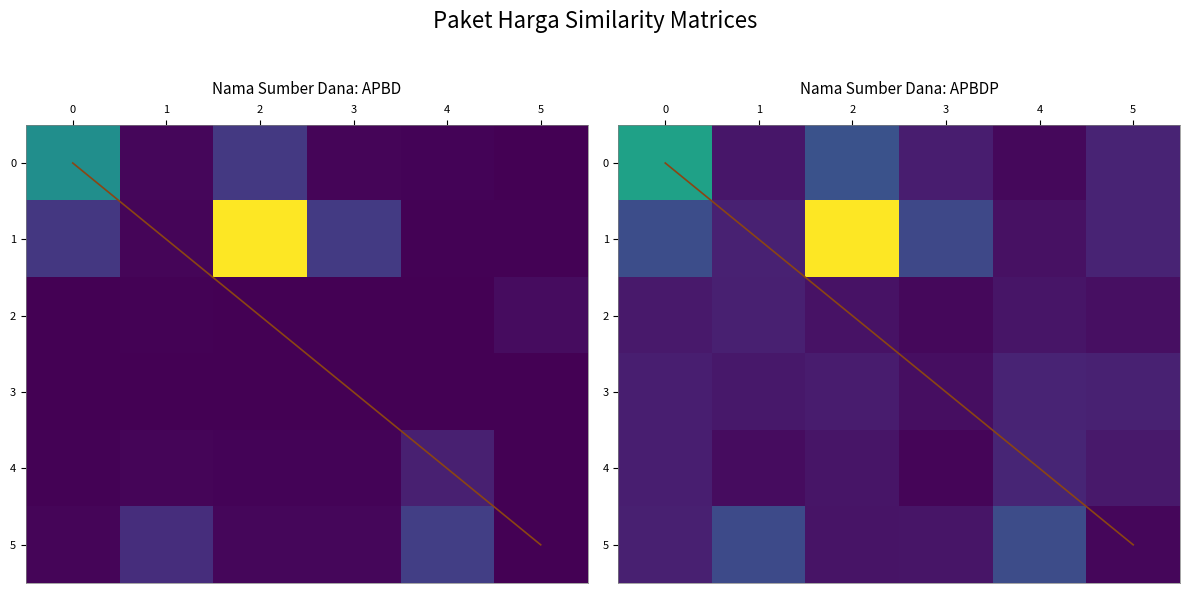

The value of Peralatan Elektronik at 2 is 0.0. True or false?

False